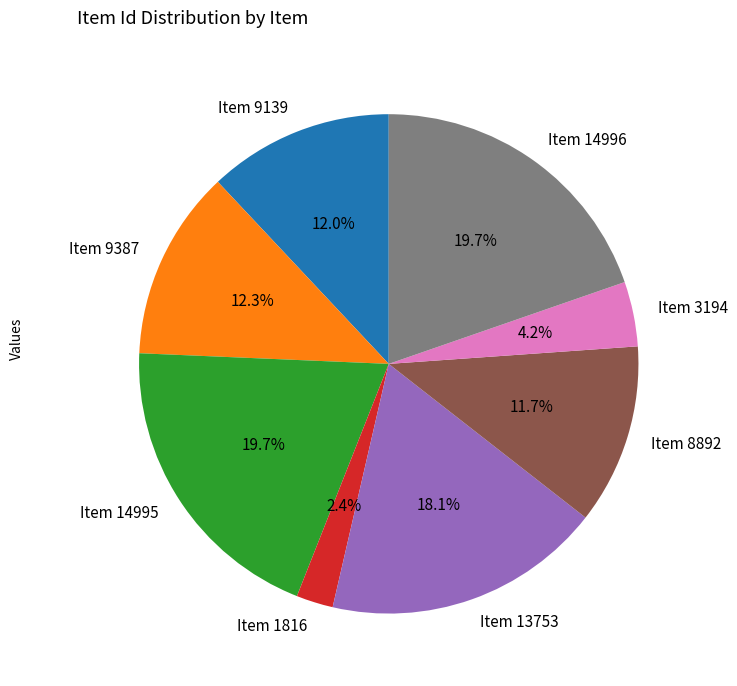

What is the smallest slice in the pie chart?

Item 1816